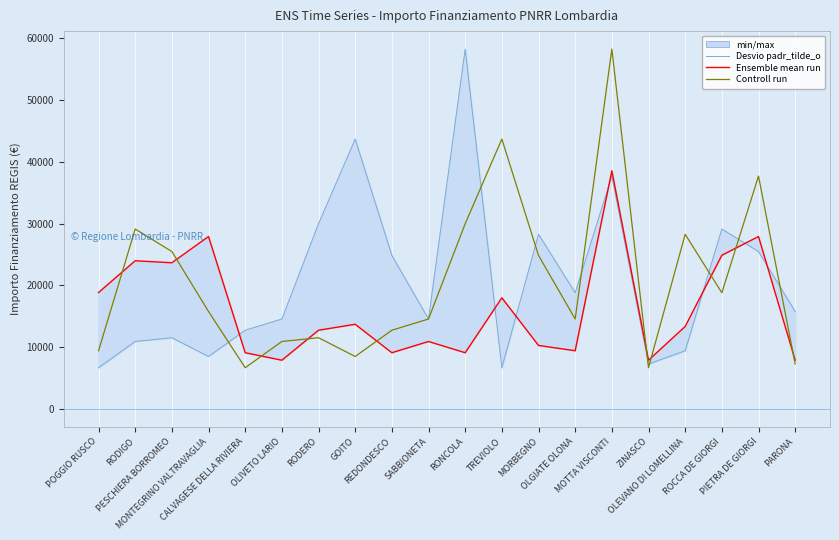

How many values in the Desvio padr_tilde_o series exceed 15782?

9